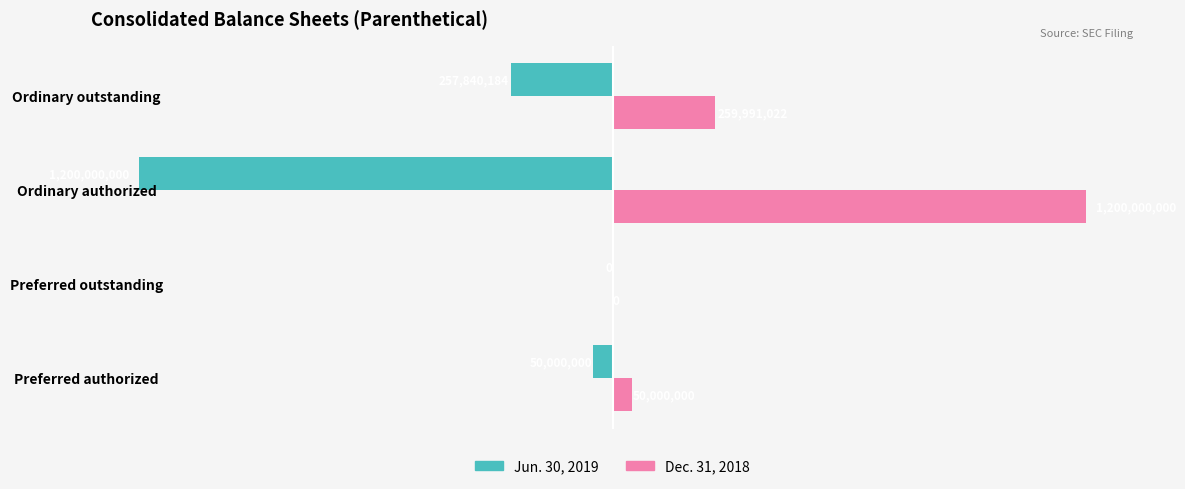

At which category is the sum across all series the highest?

Ordinary outstanding